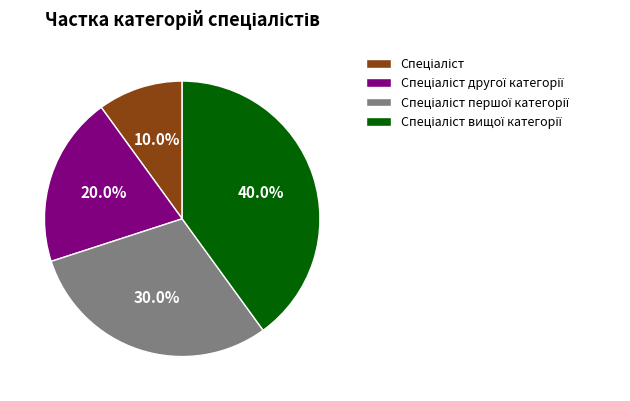

Is there any slice that represents more than half of the pie?

No